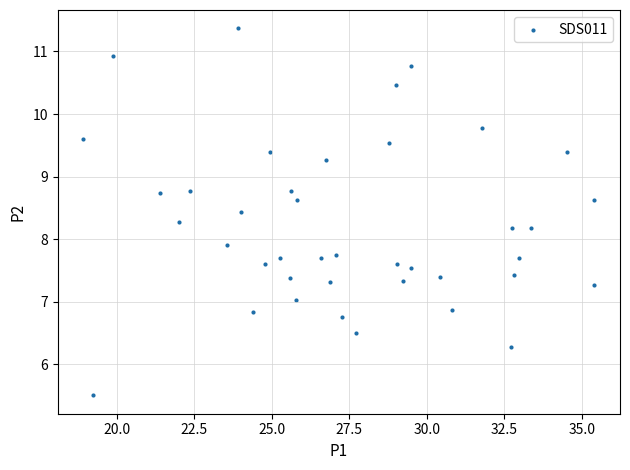

What is the range of Y values (max minus min)?

5.9